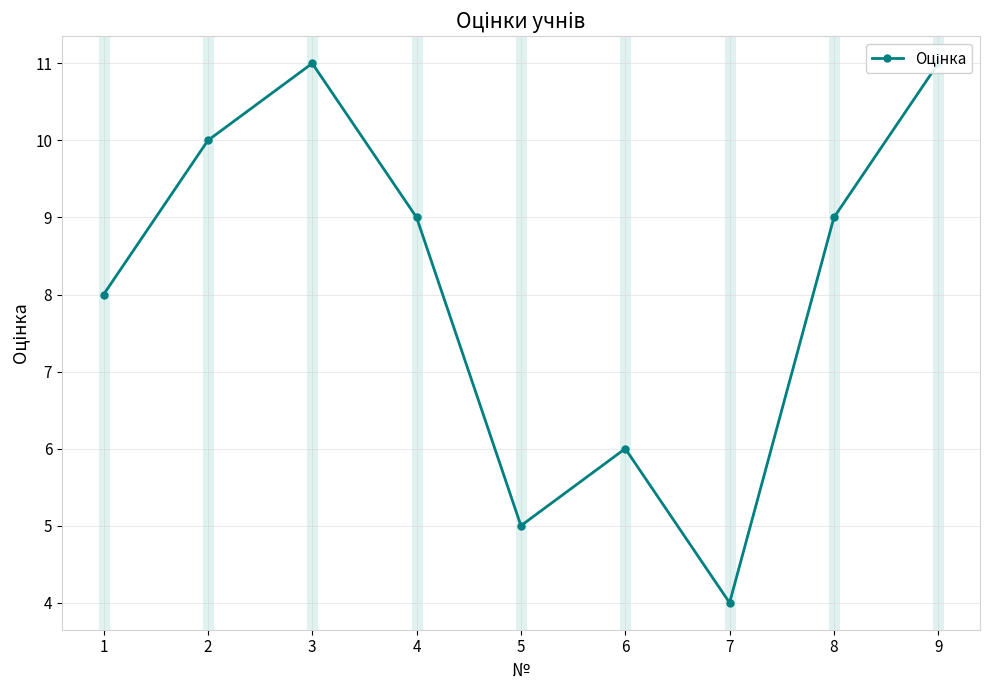

What is the smallest value displayed?

4